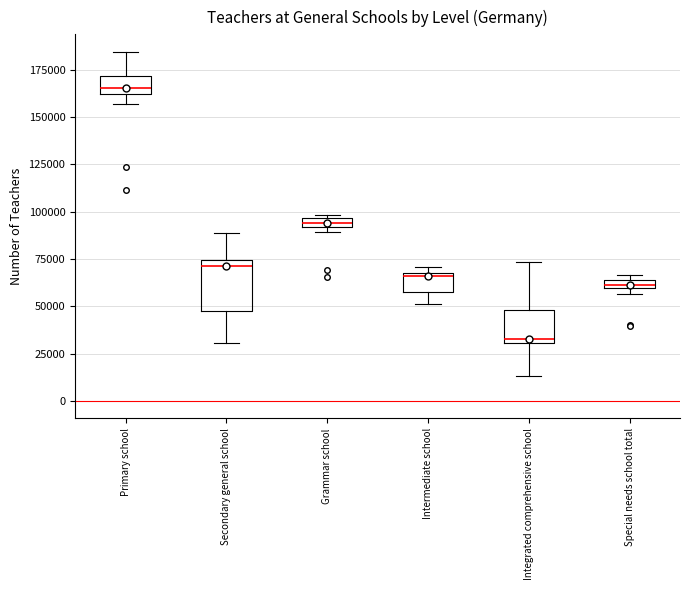

Which box has the lowest median line?

Integrated comprehensive school